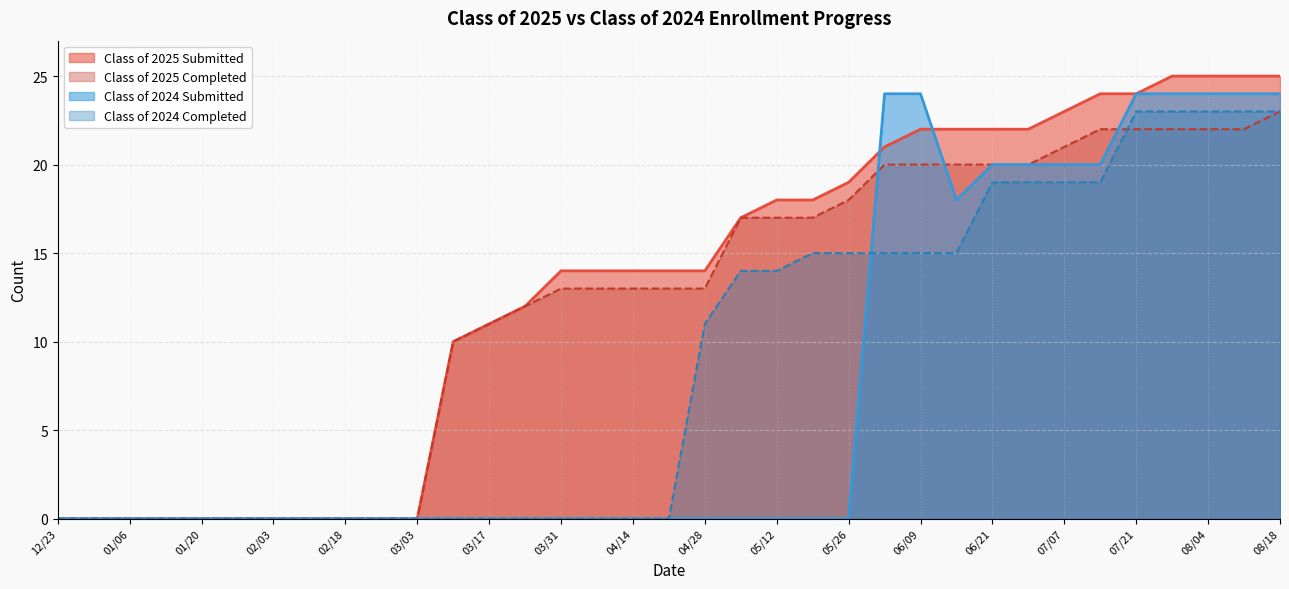

How many lines are shown in the chart?

4